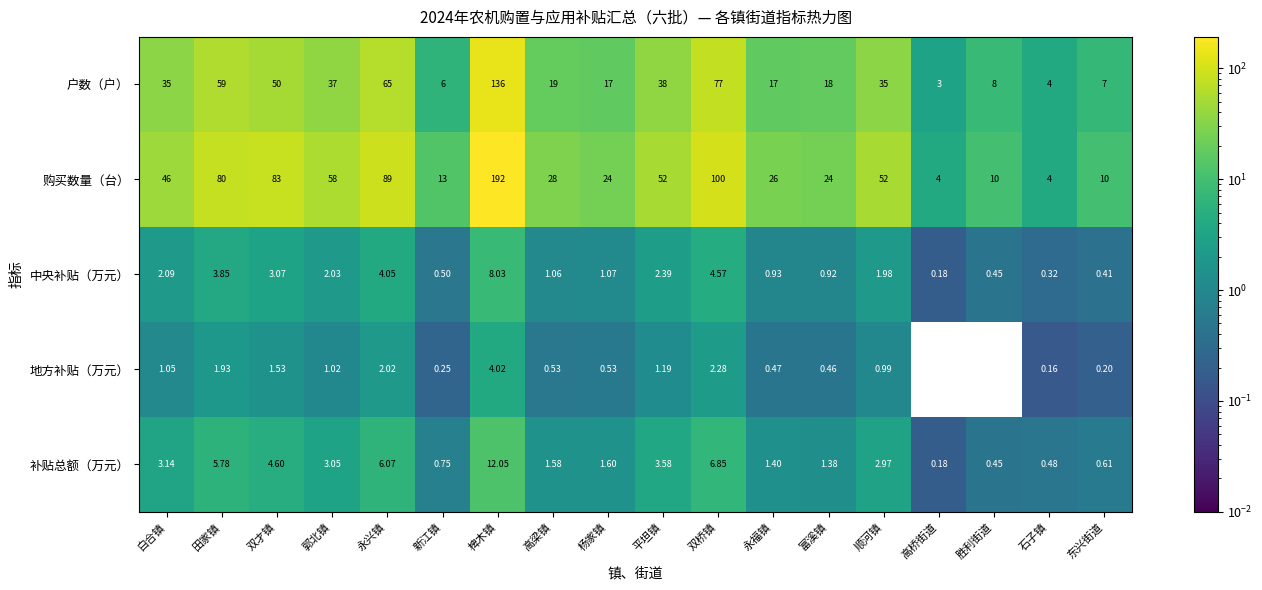

List the series in order of their peak value, highest first.

购买数量（台）, 户数（户）, 补贴总额（万元）, 中央补贴（万元）, 地方补贴（万元）